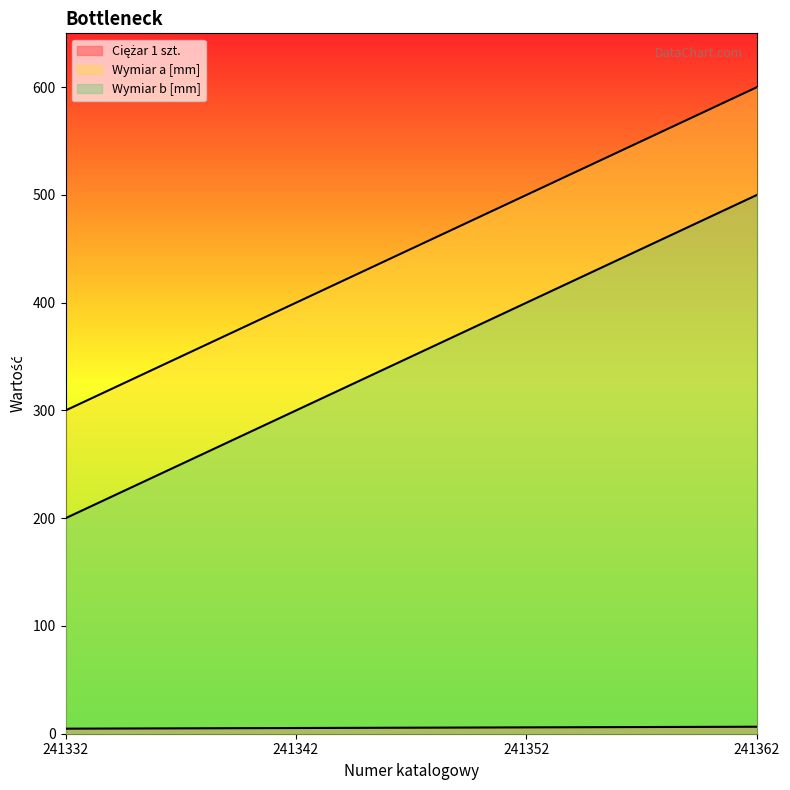

Is the value of Wymiar a [mm] at 241352 greater than the value of Ciężar 1 szt. at 241362?

Yes